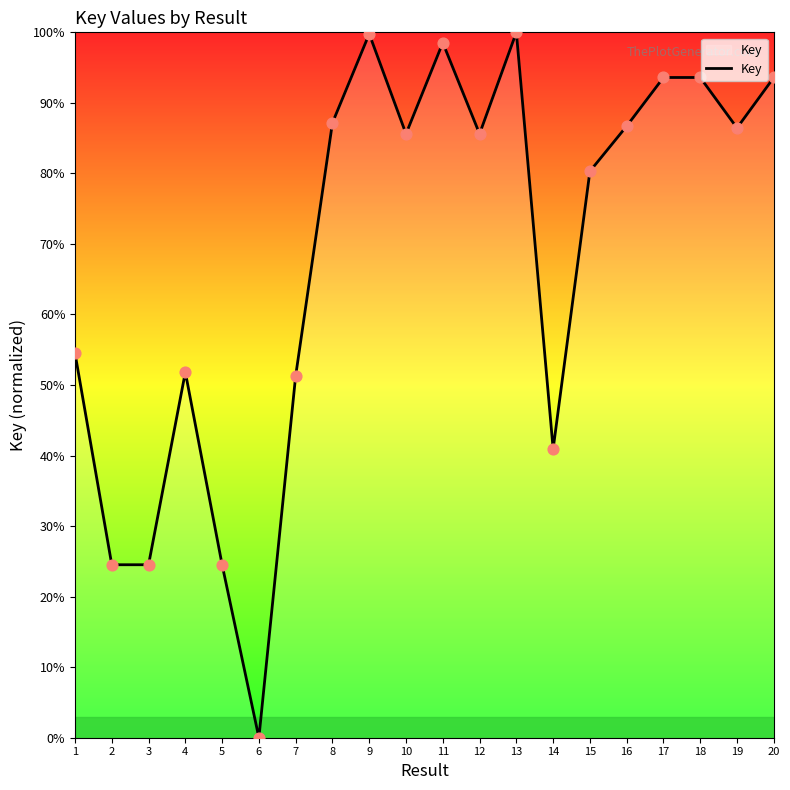

Which has a higher value, 11 or 1?

11